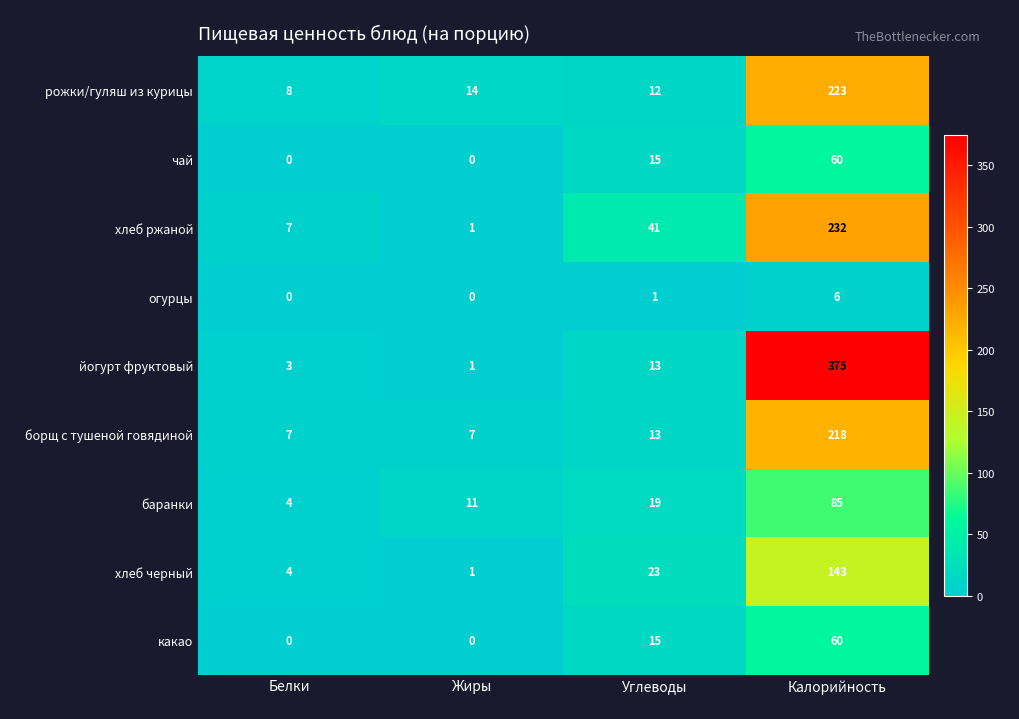

What is the sum of the огурцы values at Белки and Калорийность?

6